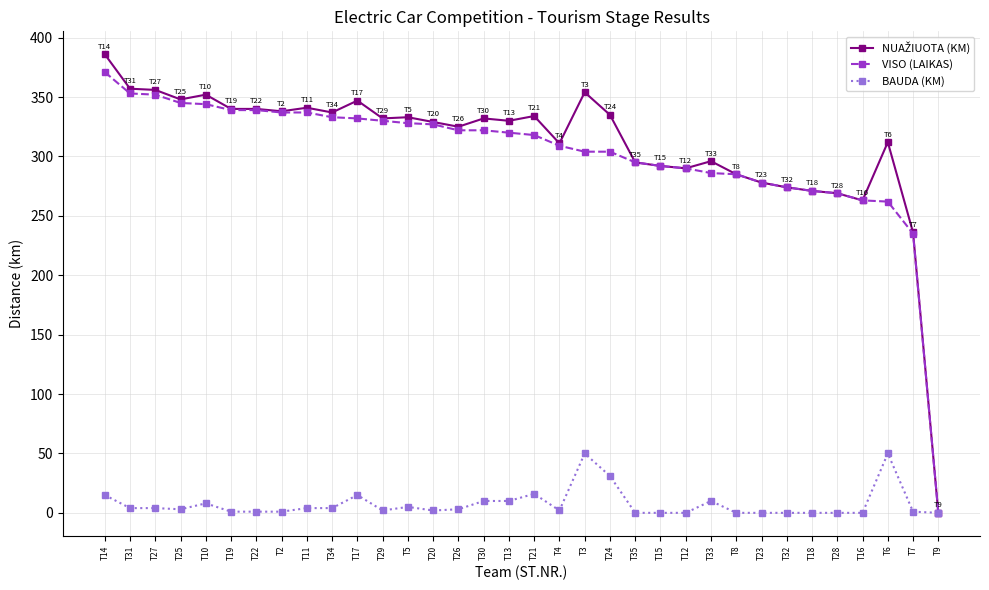

The VISO (LAIKAS) series shows 235 at T7. True or false?

True